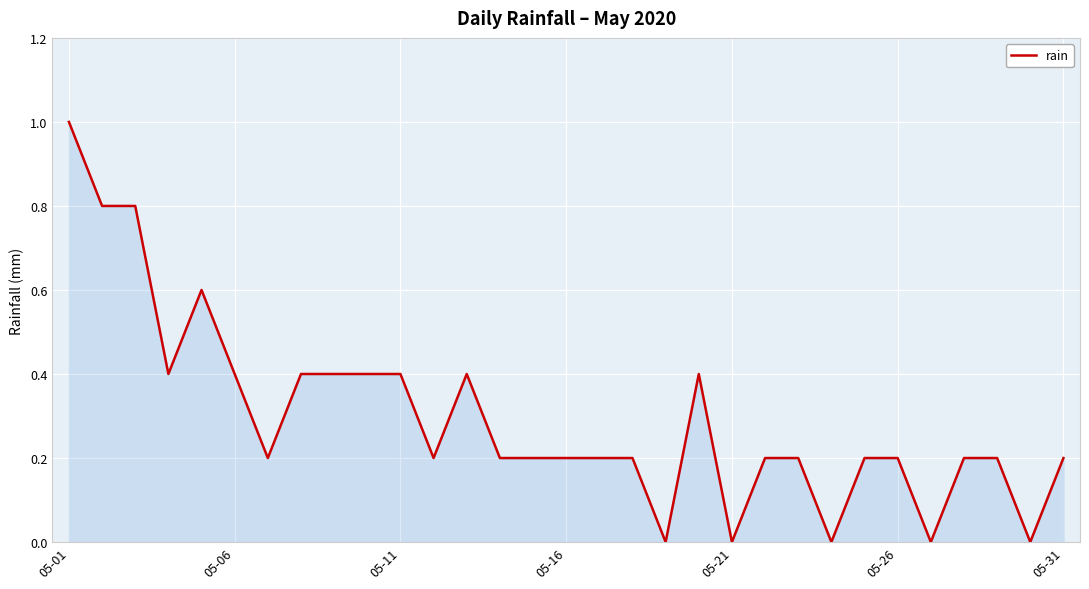

How many series are shown in this chart?

1